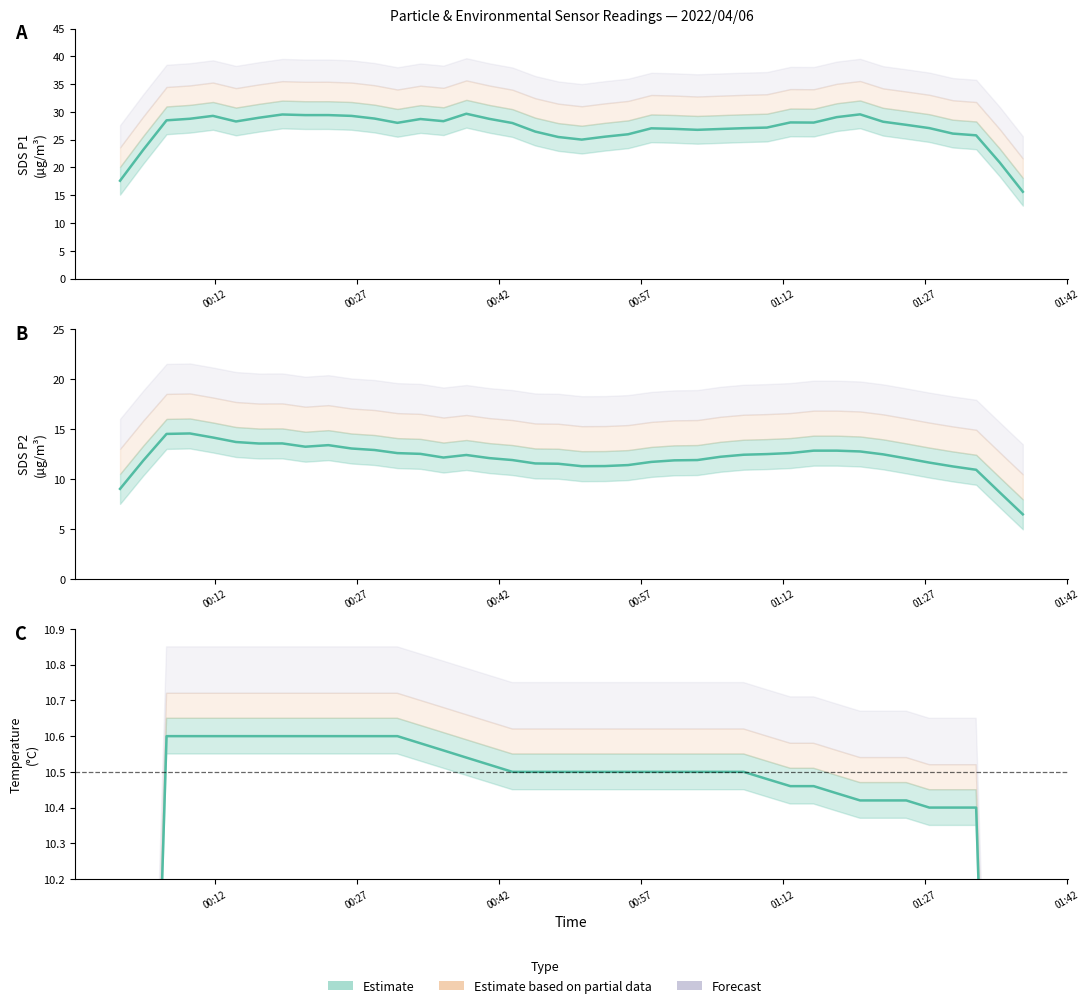

True or false: SDS_P1 Estimate has more than 1 points higher than both neighbors.

True